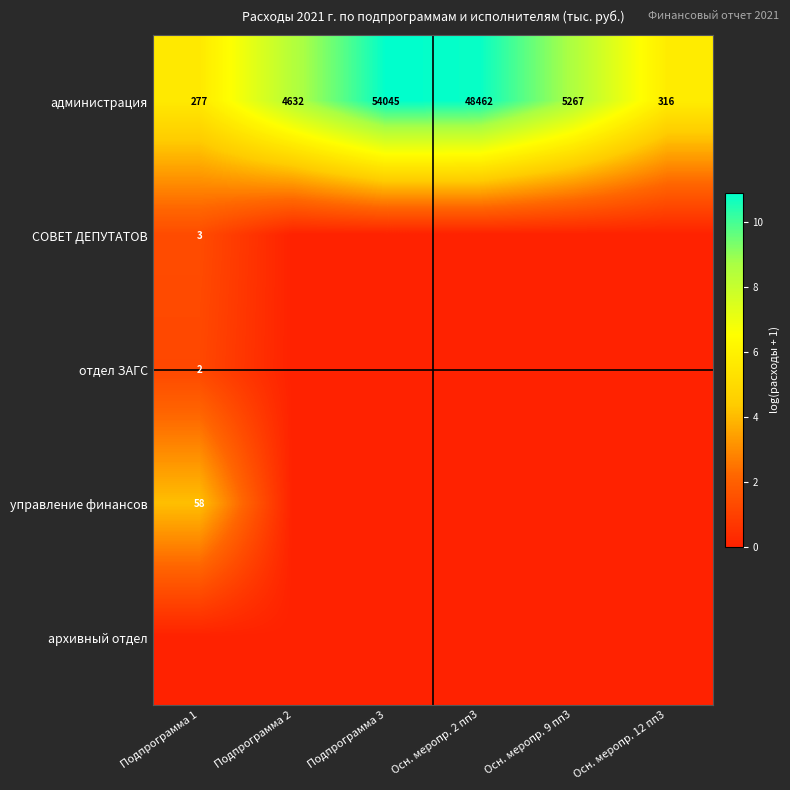

What is the sum of all администрация values?

112999